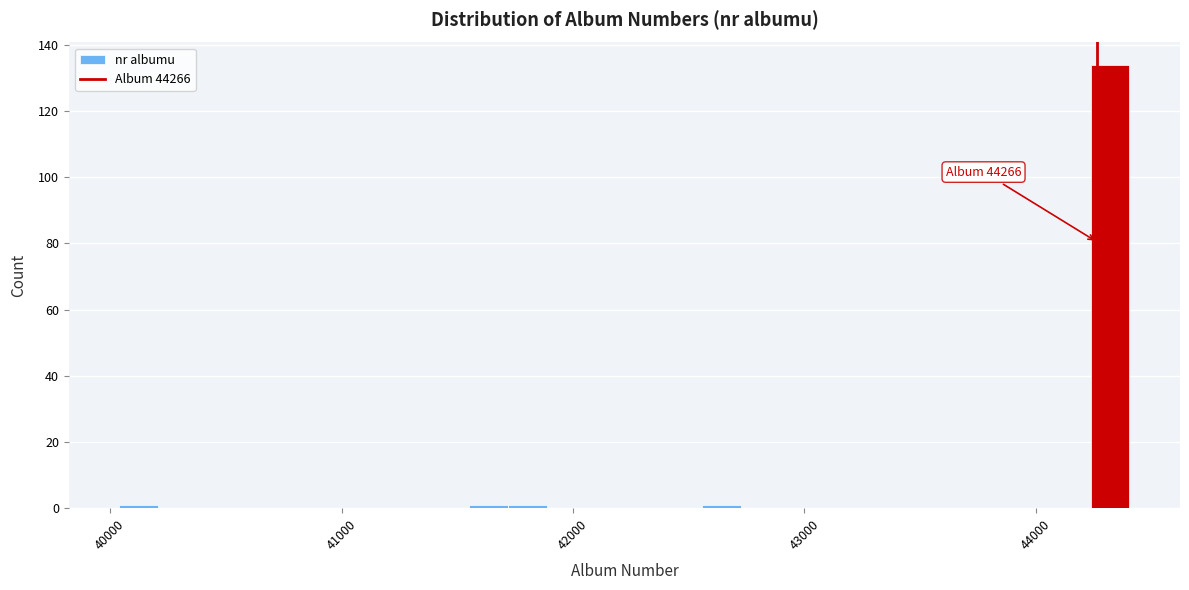

Around what value on the x-axis is the tallest bar? Give the approximate position of its centre, as read against the axis.

44300